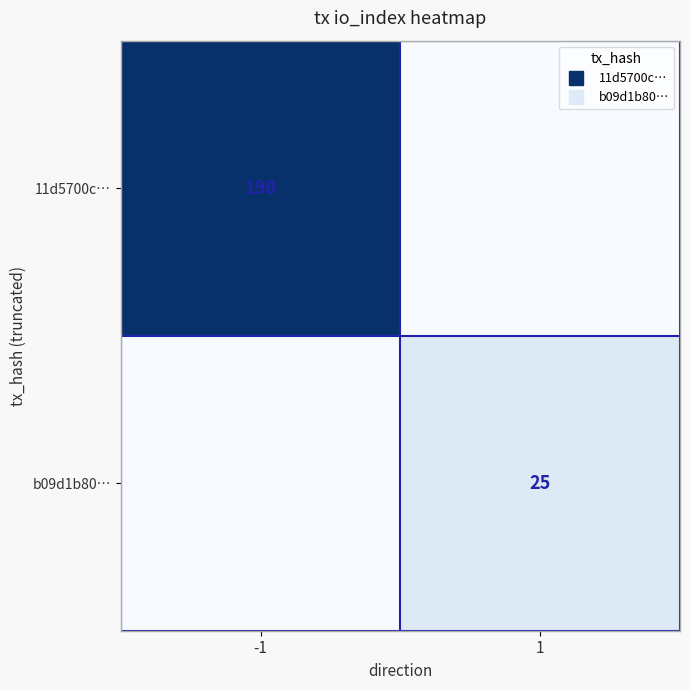

What is the maximum value for b09d1b80…?

25